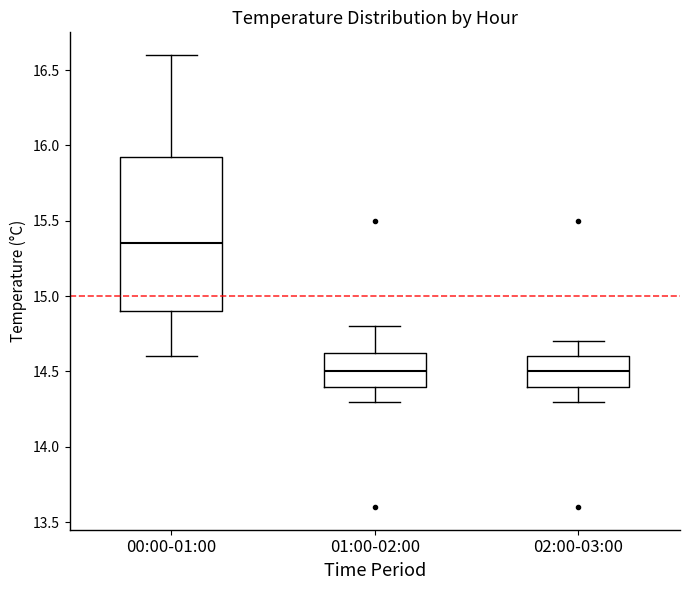

Reading left to right, transcribe this box plot: for each box, give where its median line is, the range the box spans, and where its two whiskers end, as read against the y-axis. The values are not printed on the chart, so give them approximately, as read against the axis.

00:00-01:00: median 15.35, box 14.90 to 15.95, whiskers 14.60 to 16.60
01:00-02:00: median 14.50, box 14.40 to 14.65, whiskers 14.30 to 14.80
02:00-03:00: median 14.50, box 14.40 to 14.60, whiskers 14.30 to 14.70